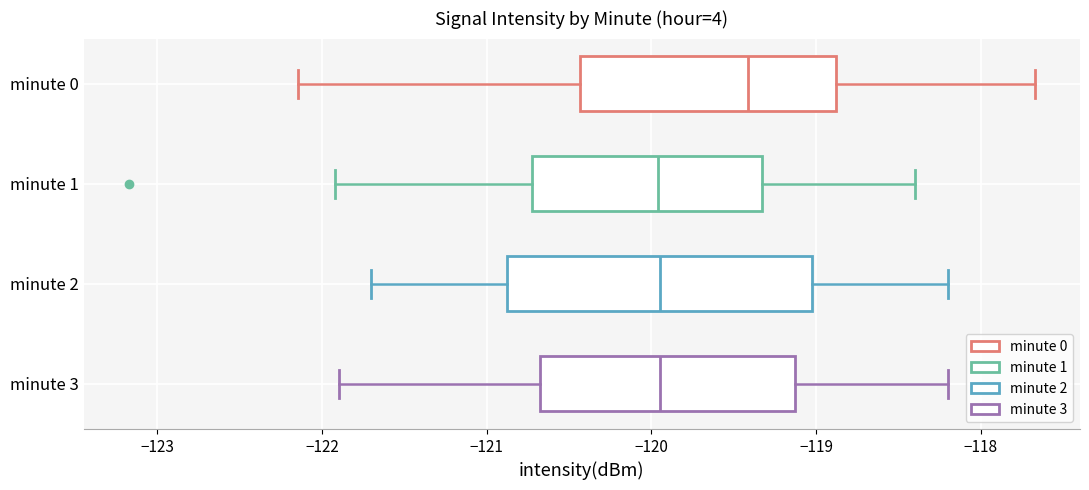

Comparing the boxes themselves (not the whiskers), which one is the widest?

minute 2